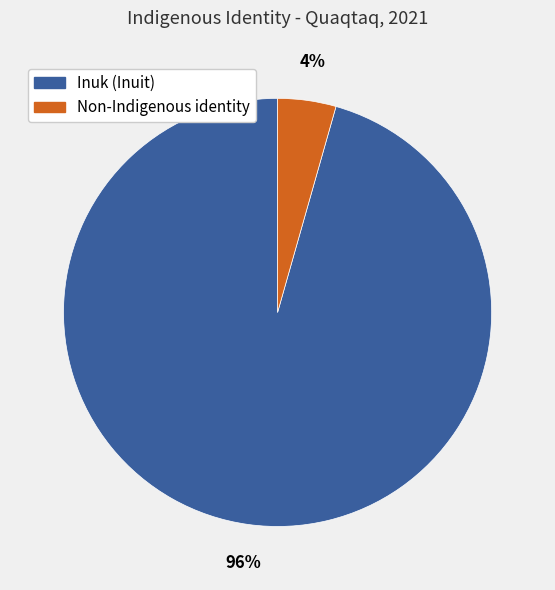

Does any single category account for the majority?

Yes